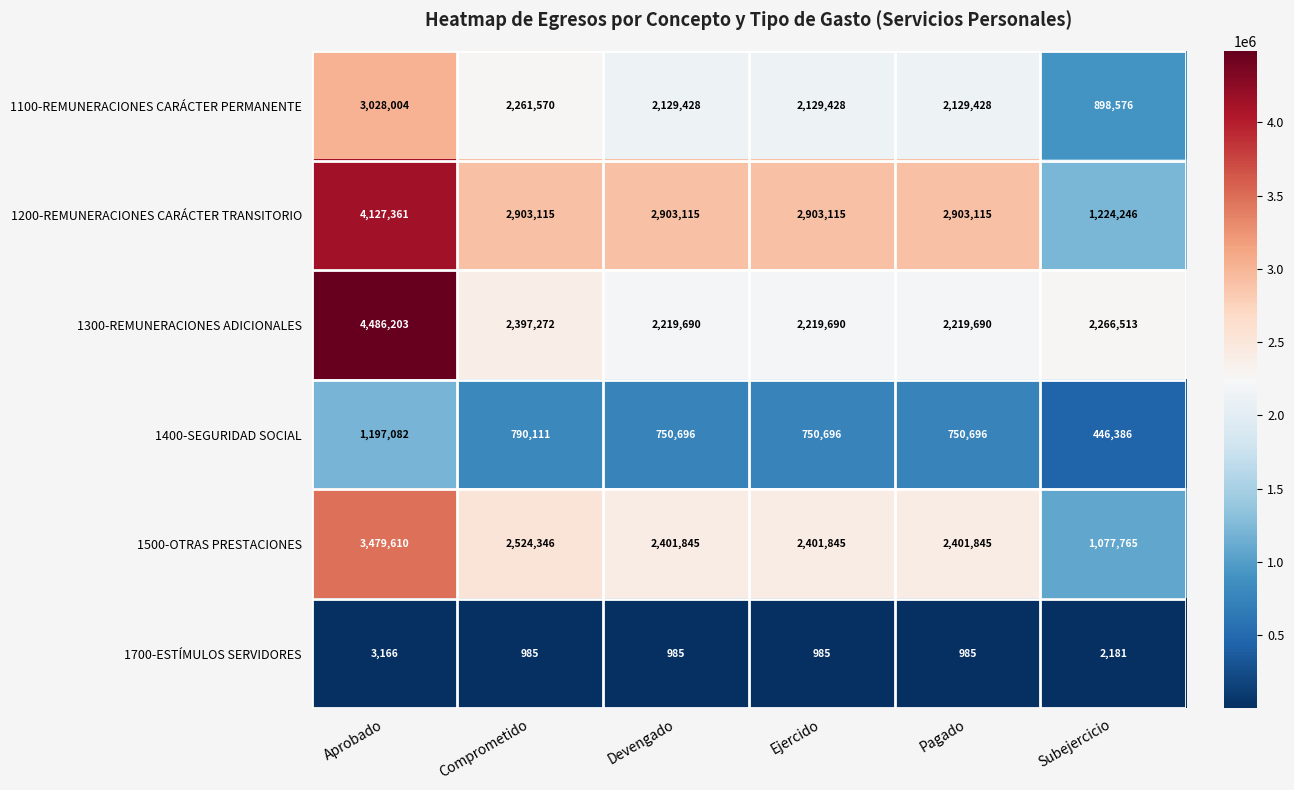

Count the number of categories in the chart.

6